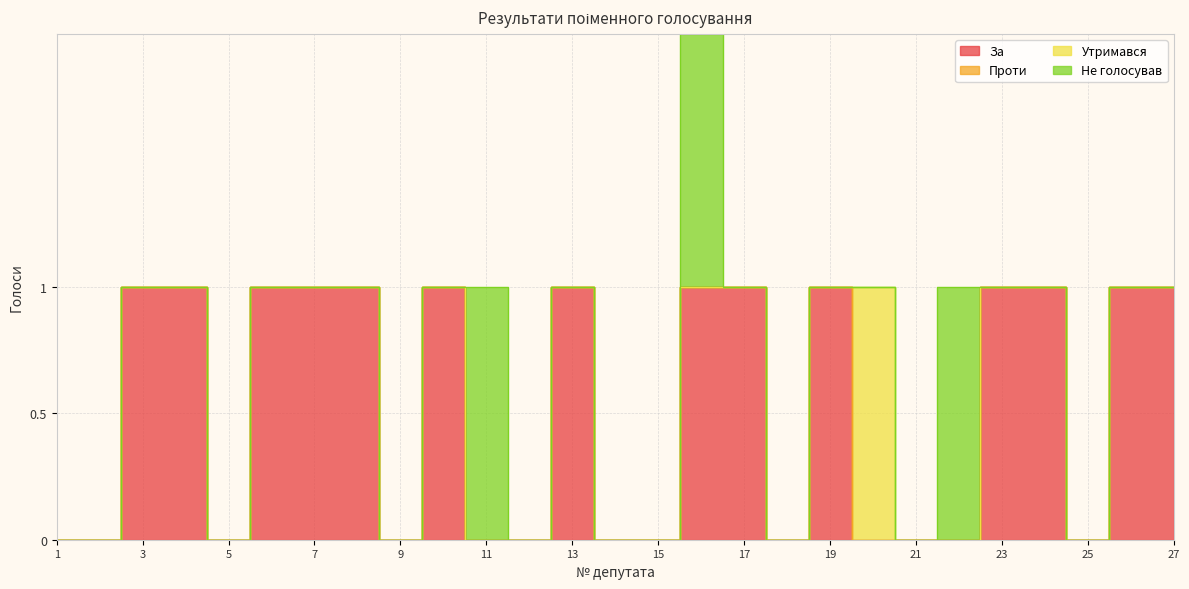

What is the sum of all За values?

14